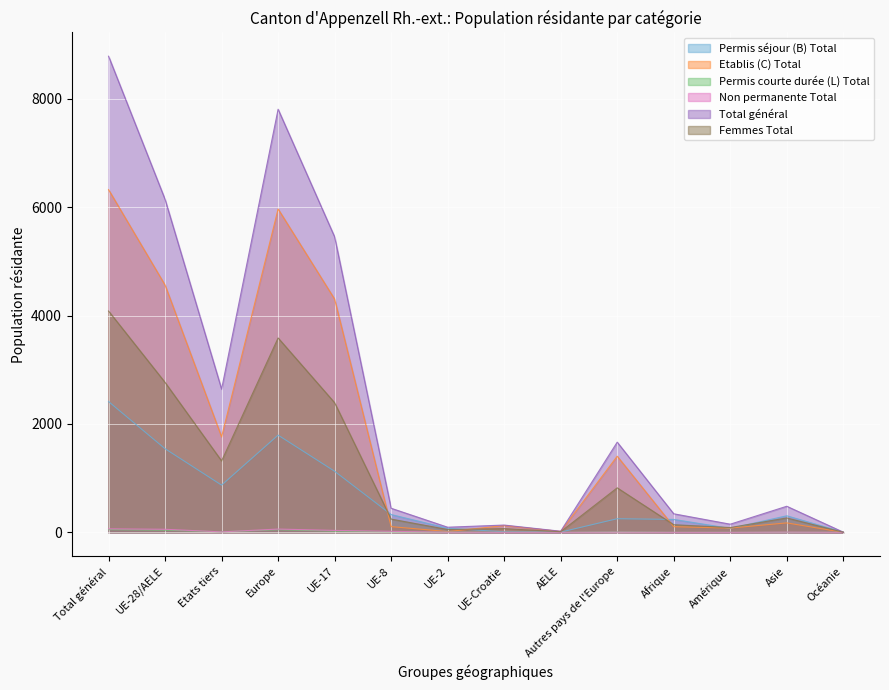

How many lines are shown in the chart?

6